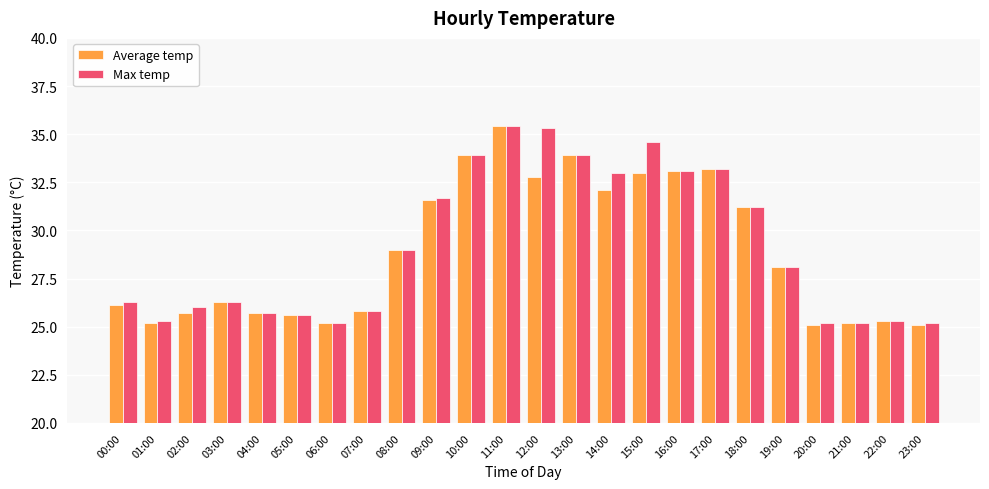

Rank the series at 15:00 from lowest to highest value.

Average temp, Max temp